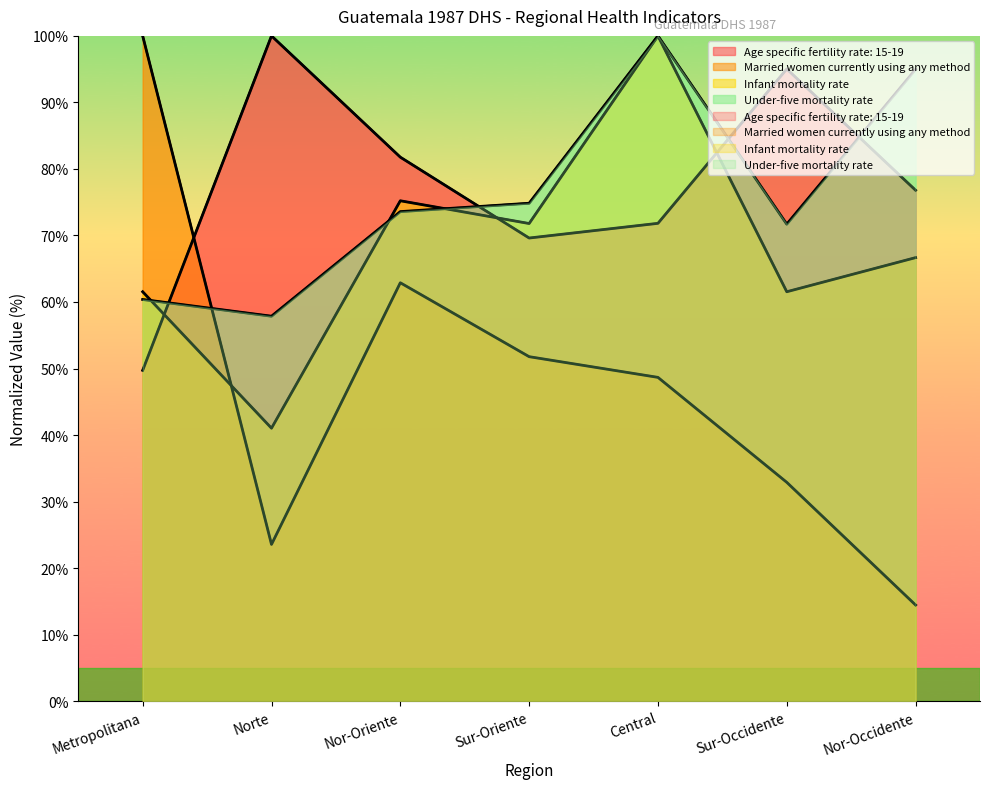

What position from the right is Central?

3